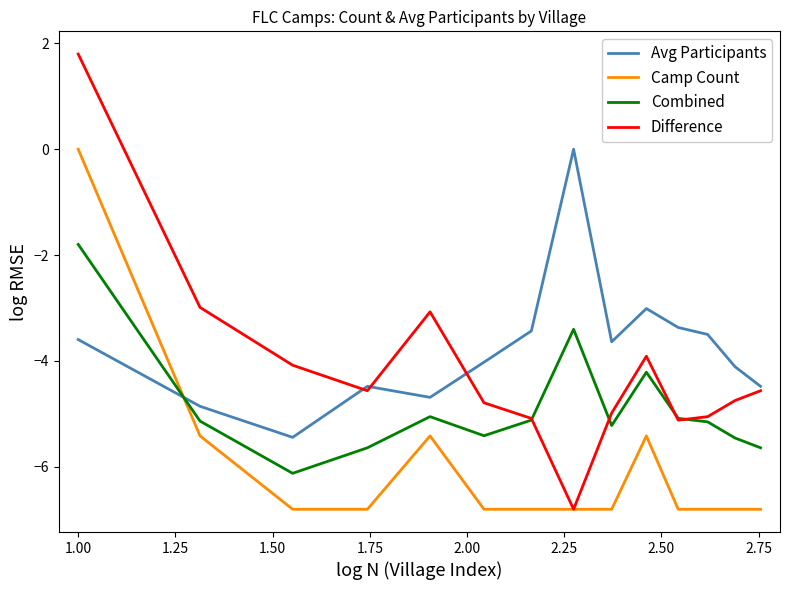

What are all the series names shown in the legend?

Avg Participants, Camp Count, Combined, Difference